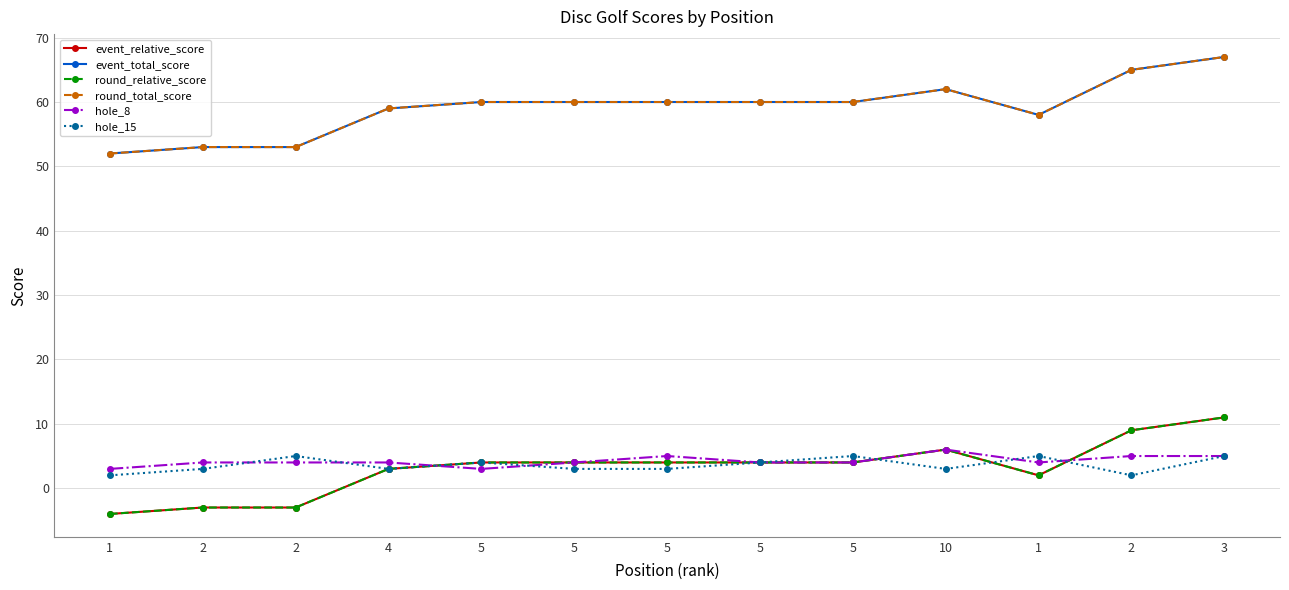

The value of round_total_score at 5 is 26. True or false?

False